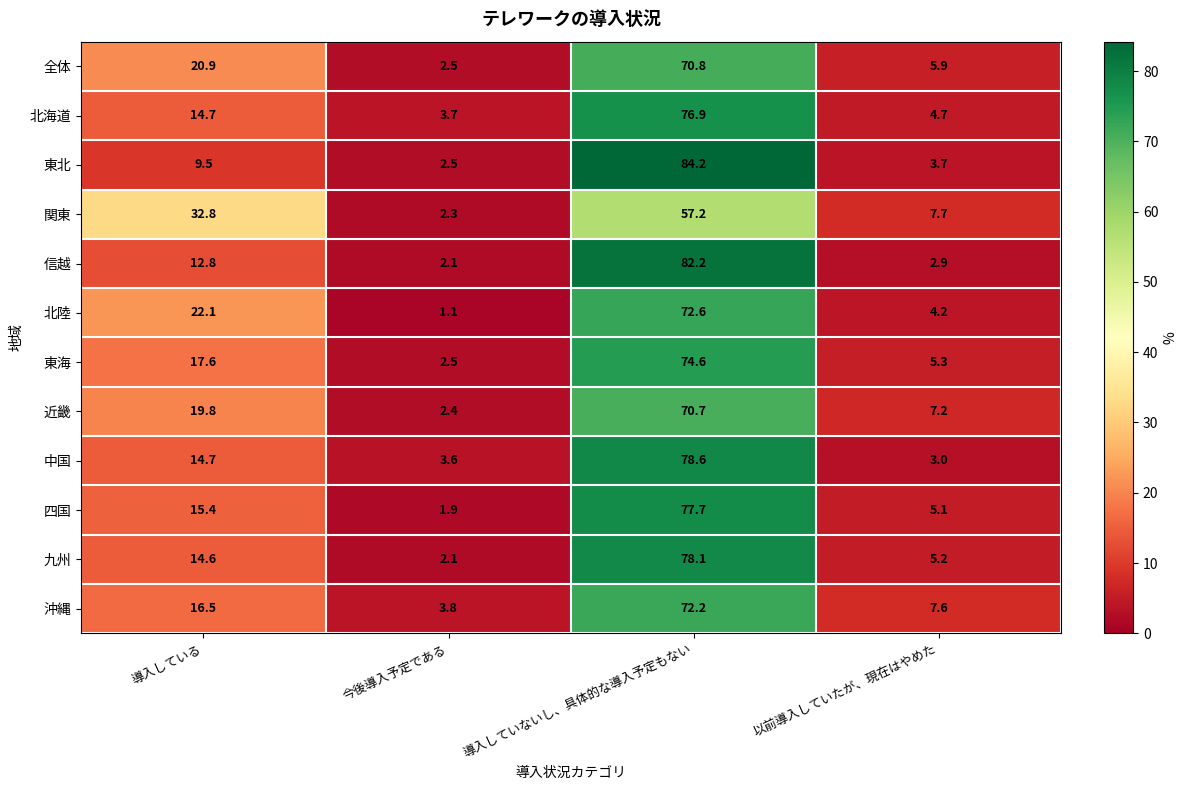

Is the value of 九州 at 以前導入していたが、現在はやめた greater than the value of 関東 at 以前導入していたが、現在はやめた?

No